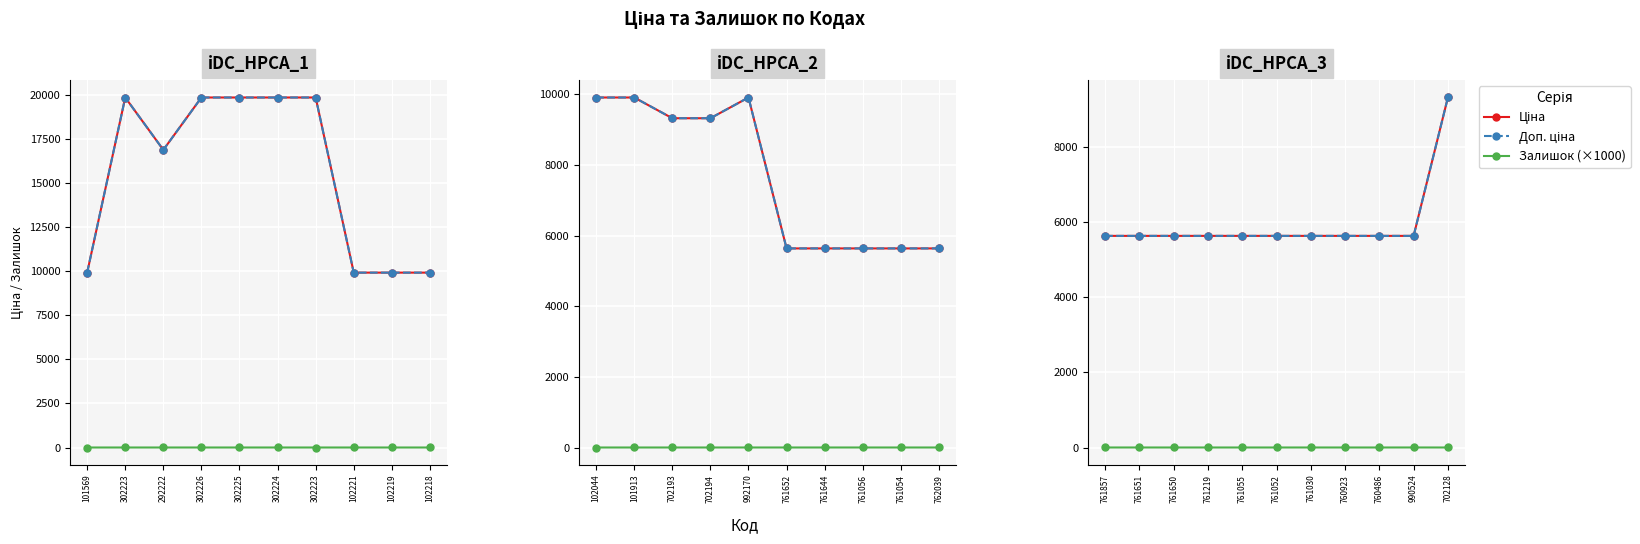

True or false: Ціна and Доп. ціна cross at least once.

False